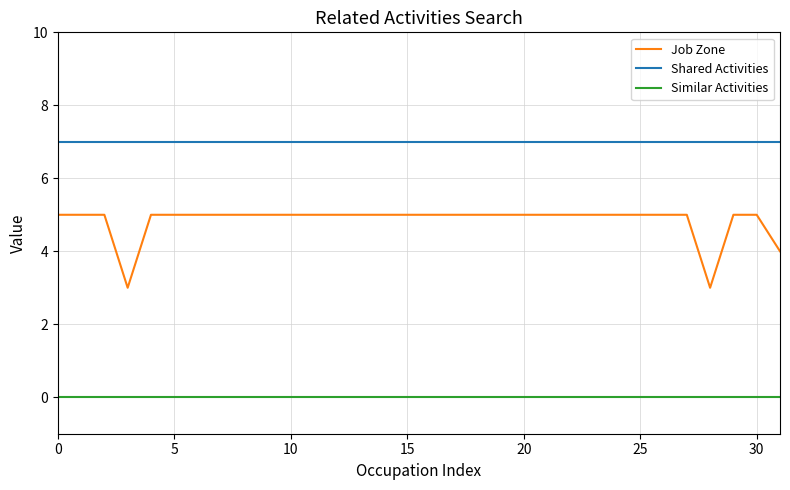

Which series has the largest range (max minus min)?

Job Zone